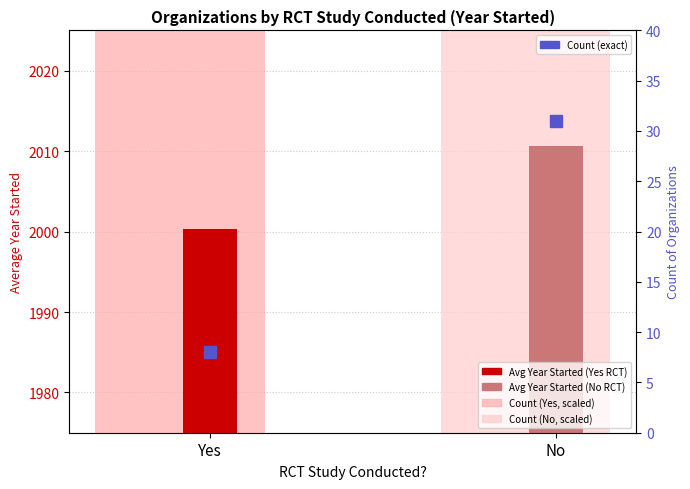

Read the value at Yes.

8